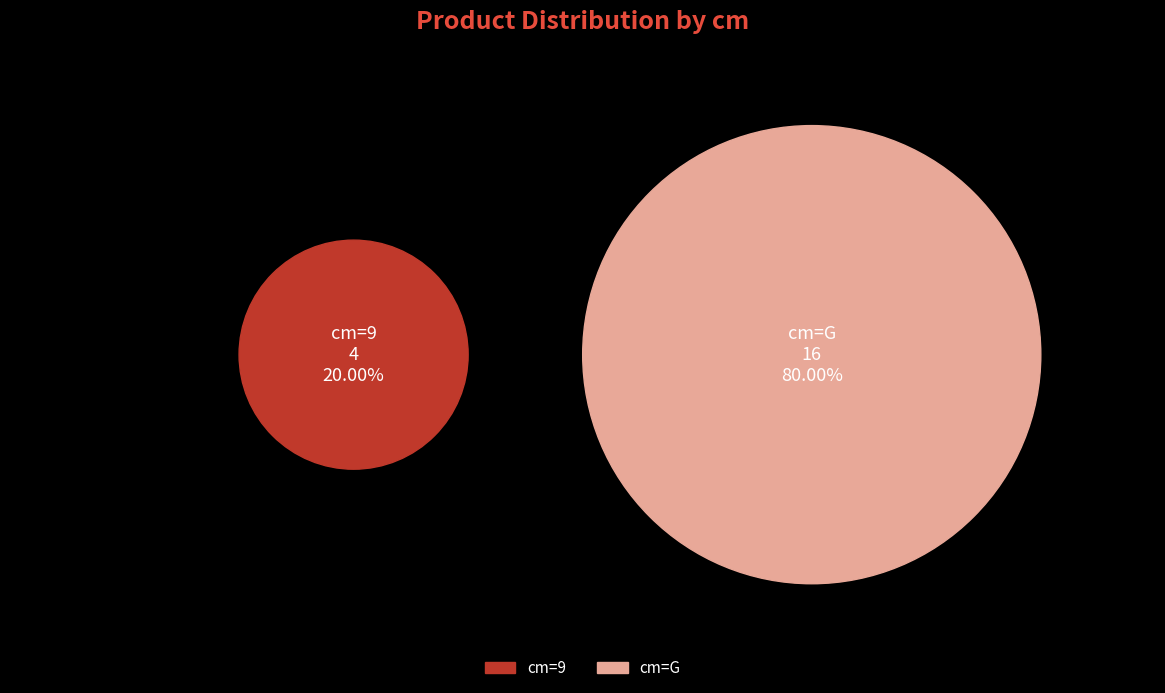

What percentage is NOT represented by G?

20.0%